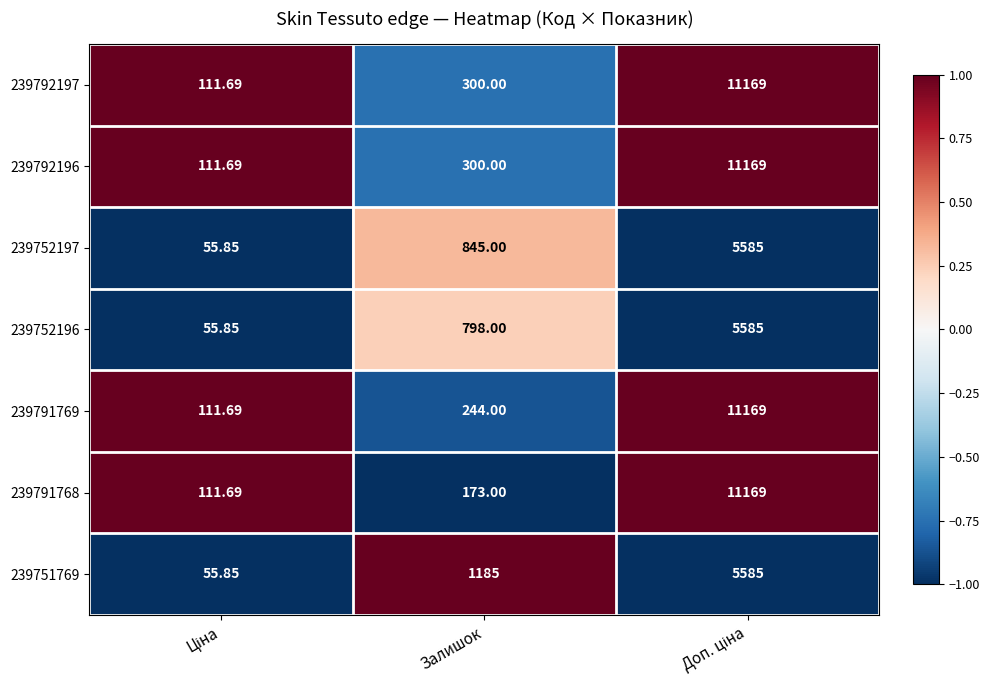

At which label is 239792197 closest to 5640?

Залишок